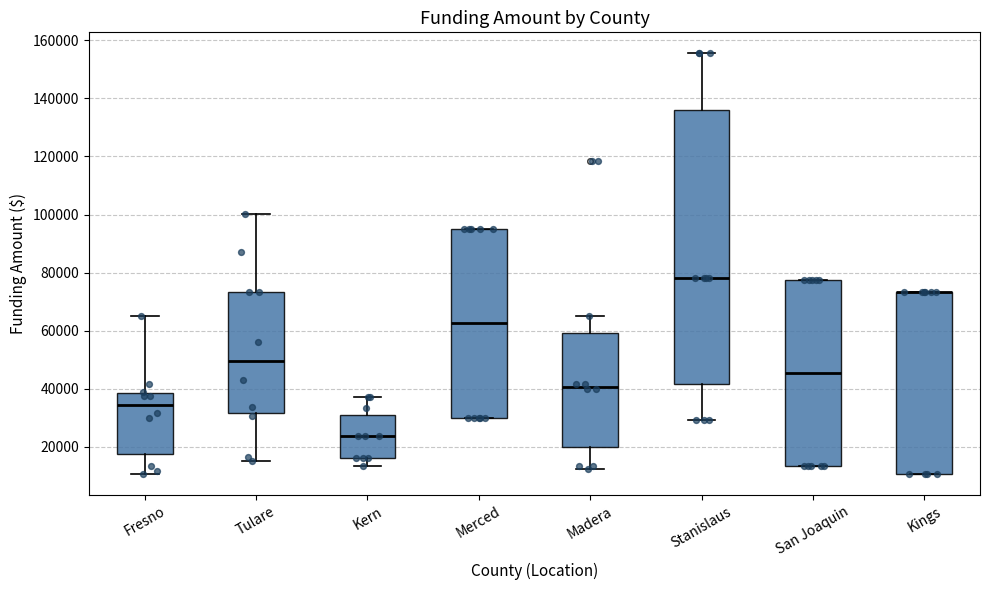

Reading left to right, read every box against the y-axis: the position of its median line, the range the box covers, and the ends of its whiskers. The values are not printed on the chart, so give them approximately, as read against the axis.

Fresno: median 34000, box 18000 to 38000, whiskers 10000 to 66000
Tulare: median 50000, box 32000 to 74000, whiskers 16000 to 100000
Kern: median 24000, box 16000 to 32000, whiskers 14000 to 38000
Merced: median 62000, box 30000 to 96000, whiskers 30000 to 96000
Madera: median 40000, box 20000 to 60000, whiskers 12000 to 66000
Stanislaus: median 78000, box 42000 to 136000, whiskers 30000 to 156000
San Joaquin: median 46000, box 14000 to 78000, whiskers 14000 to 78000
Kings: median 74000 (drawn on the box's upper edge), box 10000 to 74000, whiskers 10000 to 74000